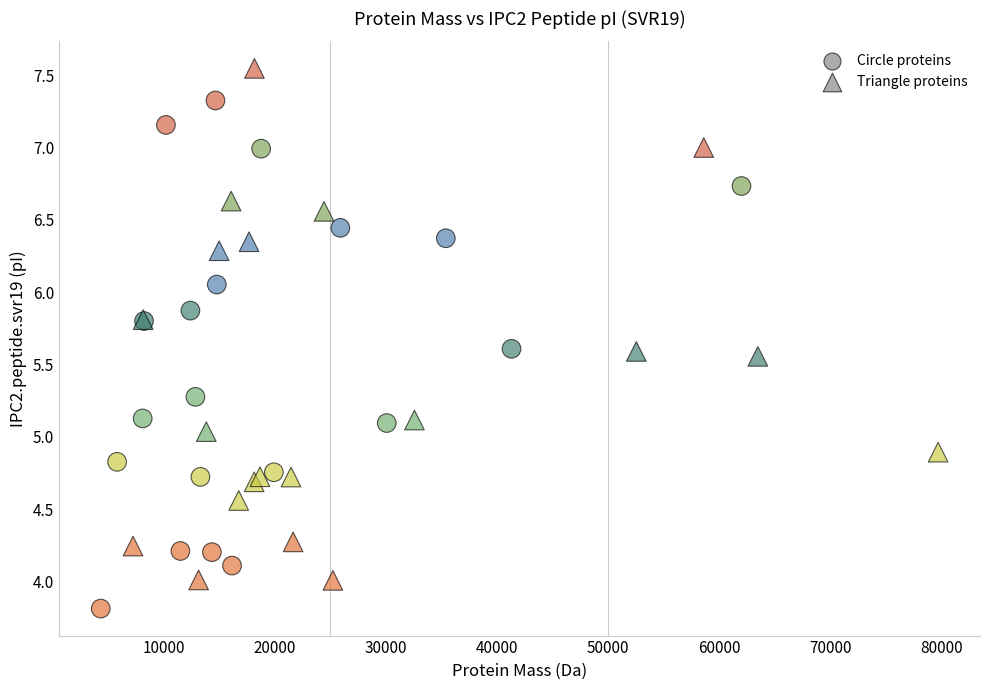

Which series contains the highest Y value?

Triangle proteins